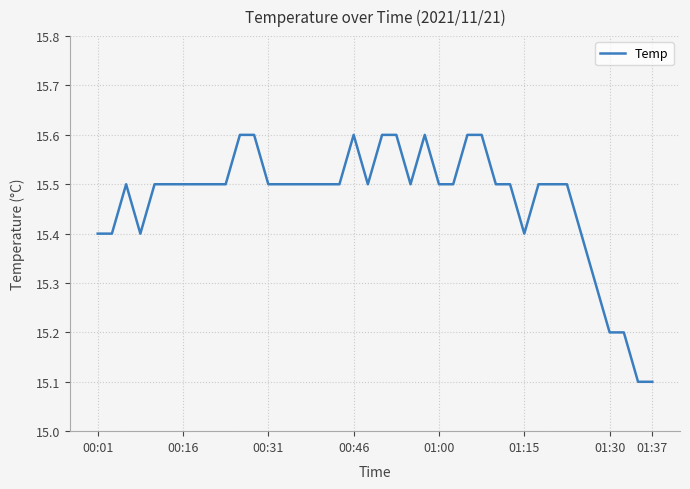

What is the maximum value shown in the chart?

15.6